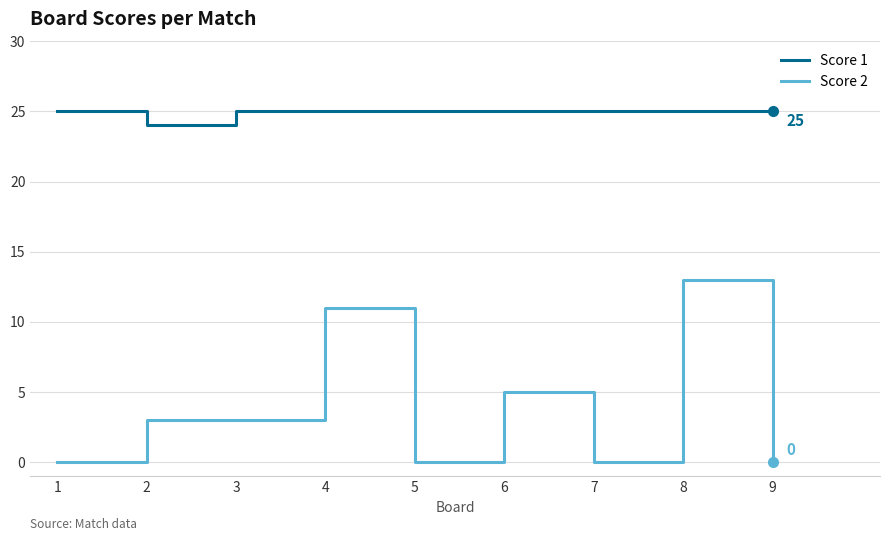

At 2, list the series in order from largest to smallest.

Score 1, Score 2